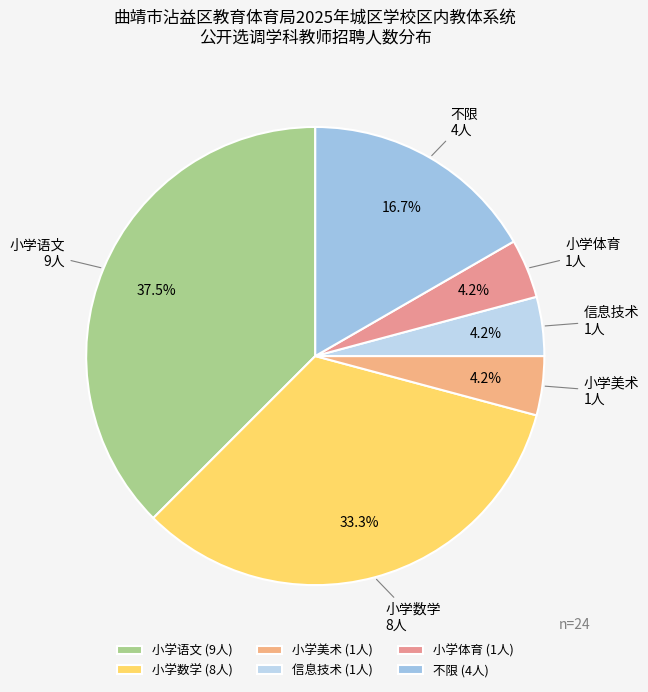

Which slice is the largest?

小学语文